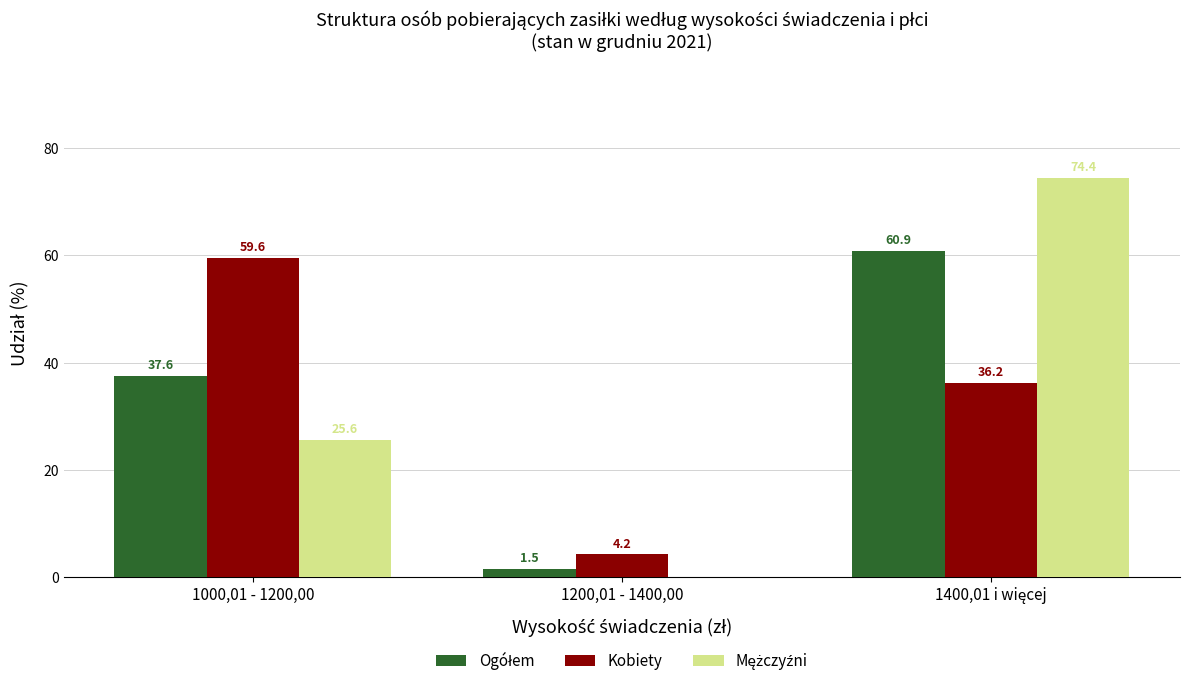

Read the Kobiety value at 1200,01 - 1400,00.

4.2